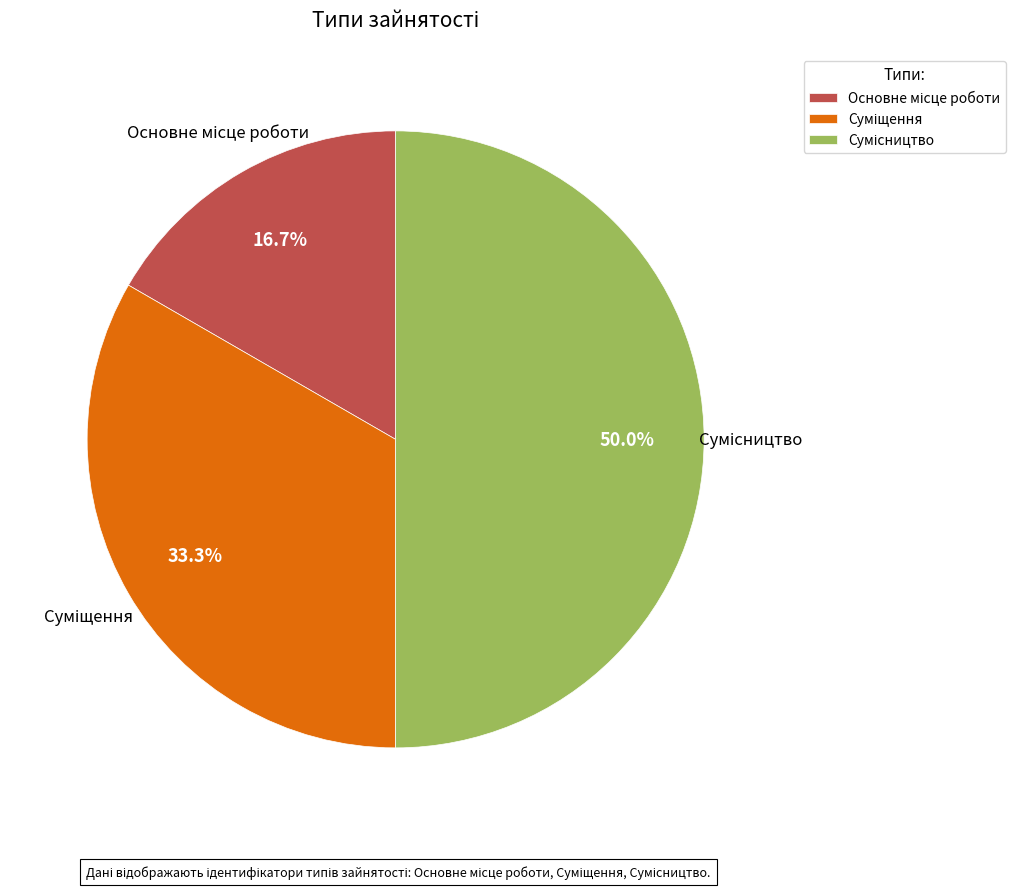

Count the number of slices in the pie.

3